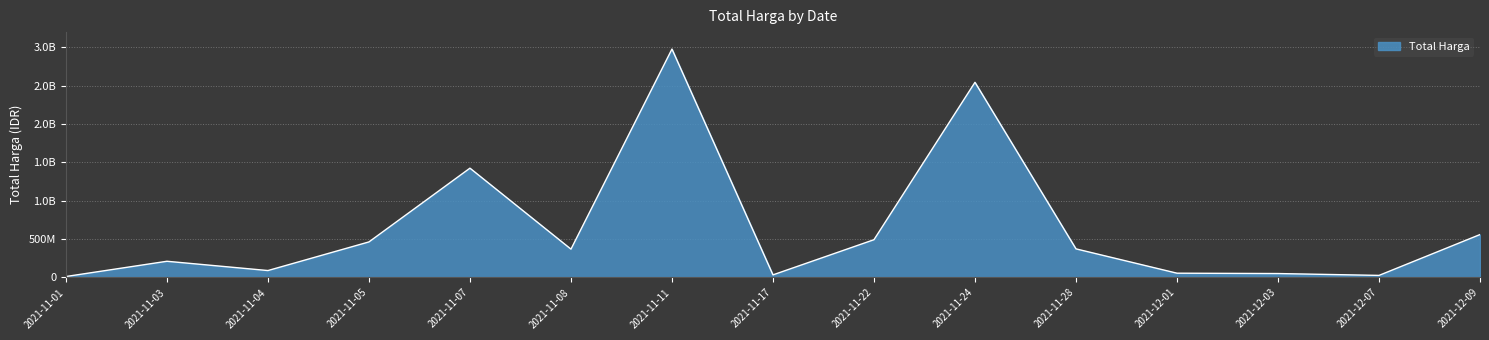

Is this an area chart (filled region under the line)?

Yes